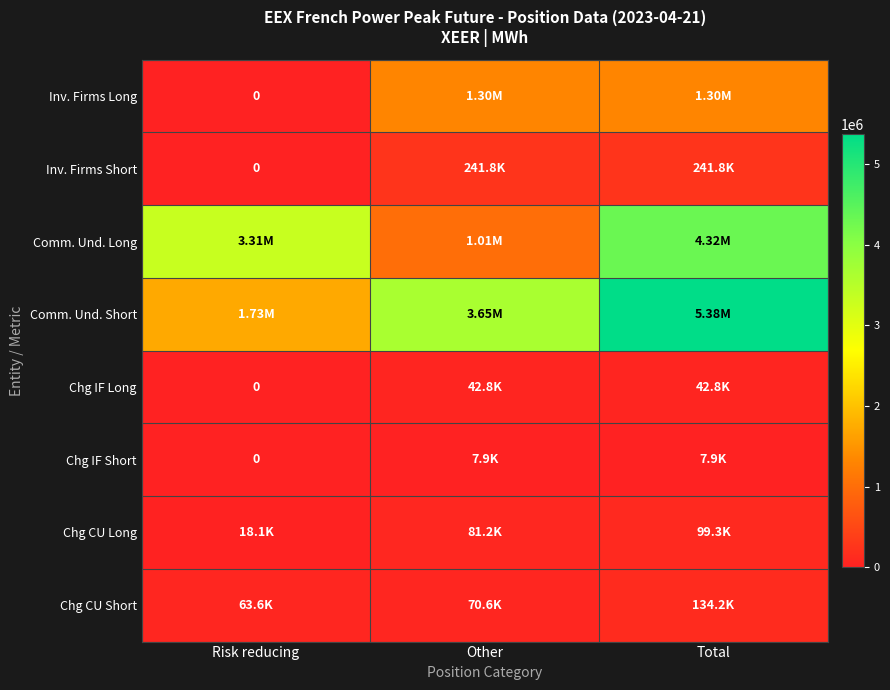

How many values in the Chg CU Long series exceed 81180?

1